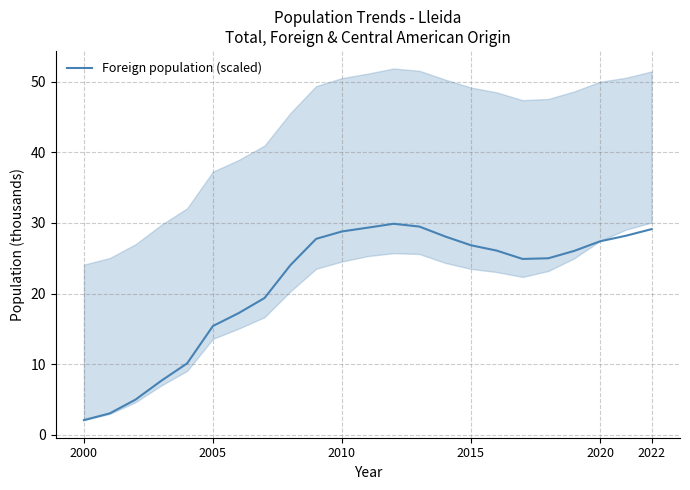

What is the maximum value for Foreign population (scaled)?

29.9